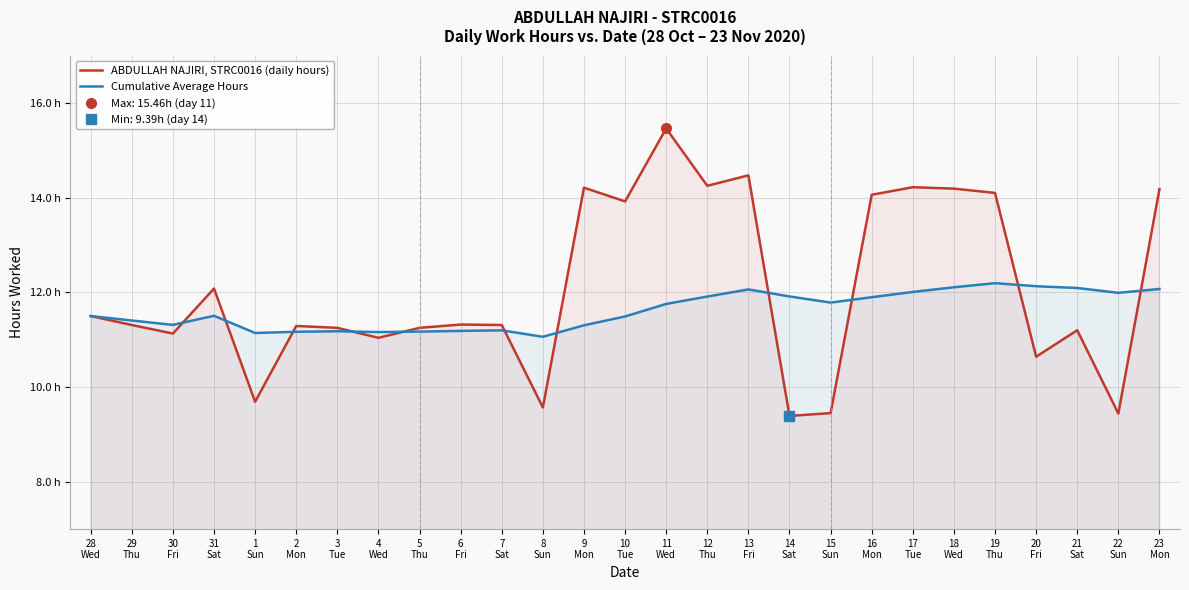

True or false: ABDULLAH NAJIRI, STRC0016 (daily hours) and Cumulative Average Hours intersect in this chart.

True